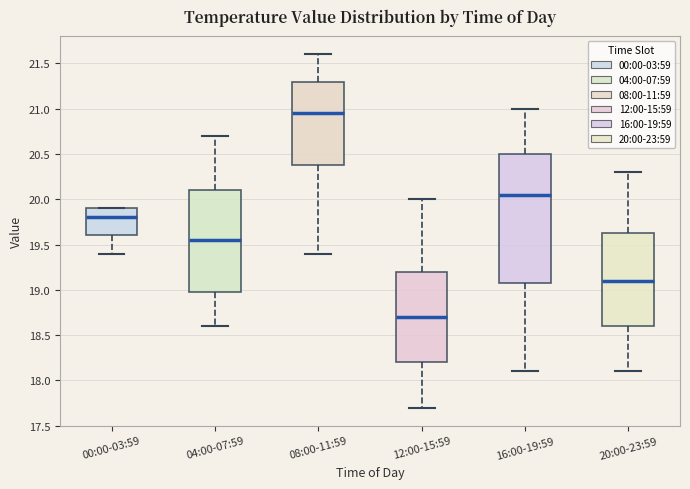

Comparing the boxes themselves (not the whiskers), which one is the tallest?

16:00-19:59